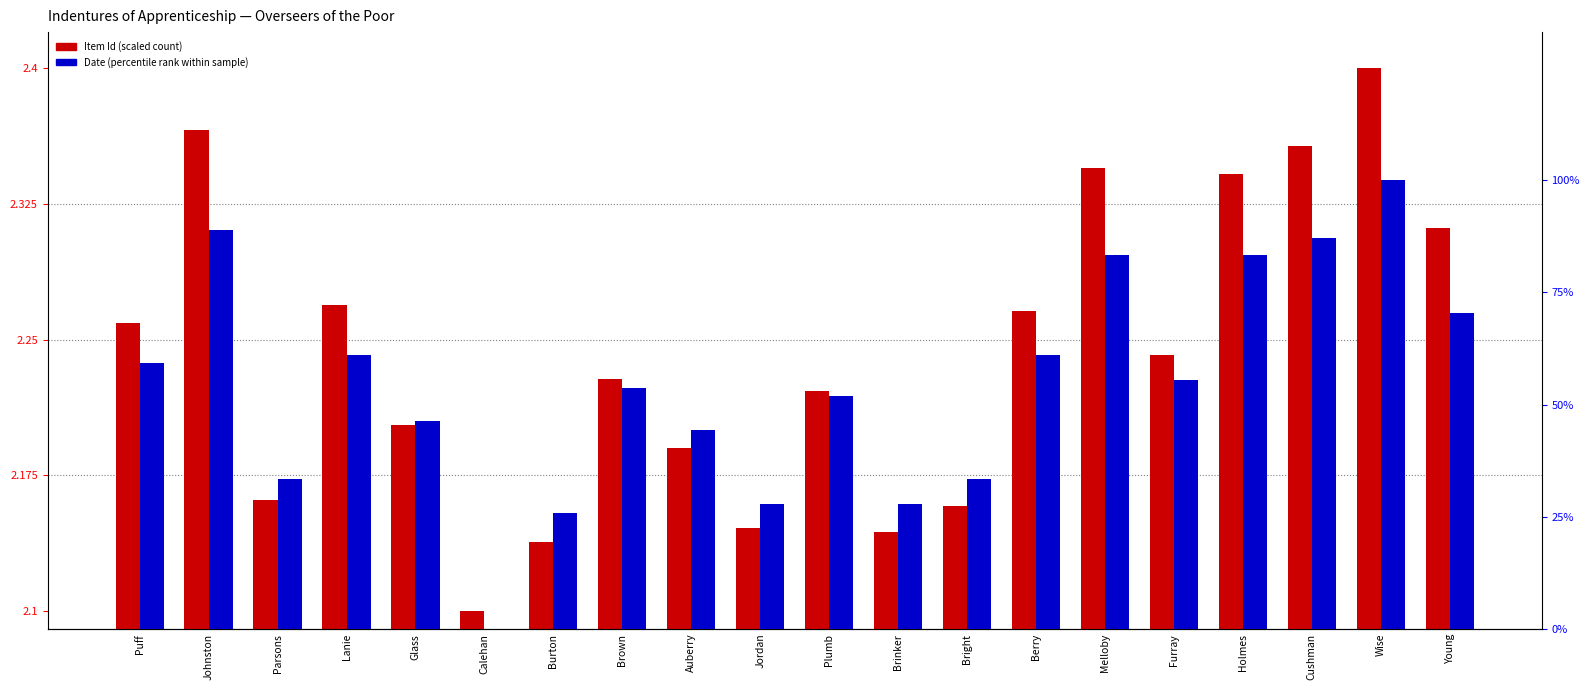

Reading right to left, transcribe all the data shown in this chart.

Item Id (scaled): Young=2.3	Wise=2.4	Cushman=2.4	Holmes=2.3	Furray=2.2	Melloby=2.3	Berry=2.3	Bright=2.2	Brinker=2.1	Plumb=2.2	Jordan=2.1	Auberry=2.2	Brown=2.2	Burton=2.1	Calehan=2.1	Glass=2.2	Lanie=2.3	Parsons=2.2	Johnston=2.4	Puff=2.3
Date (percentile rank): Young=70.4	Wise=100.0	Cushman=87.0	Holmes=83.3	Furray=55.6	Melloby=83.3	Berry=61.1	Bright=33.3	Brinker=27.8	Plumb=51.9	Jordan=27.8	Auberry=44.4	Brown=53.7	Burton=25.9	Calehan=0.0	Glass=46.3	Lanie=61.1	Parsons=33.3	Johnston=88.9	Puff=59.3